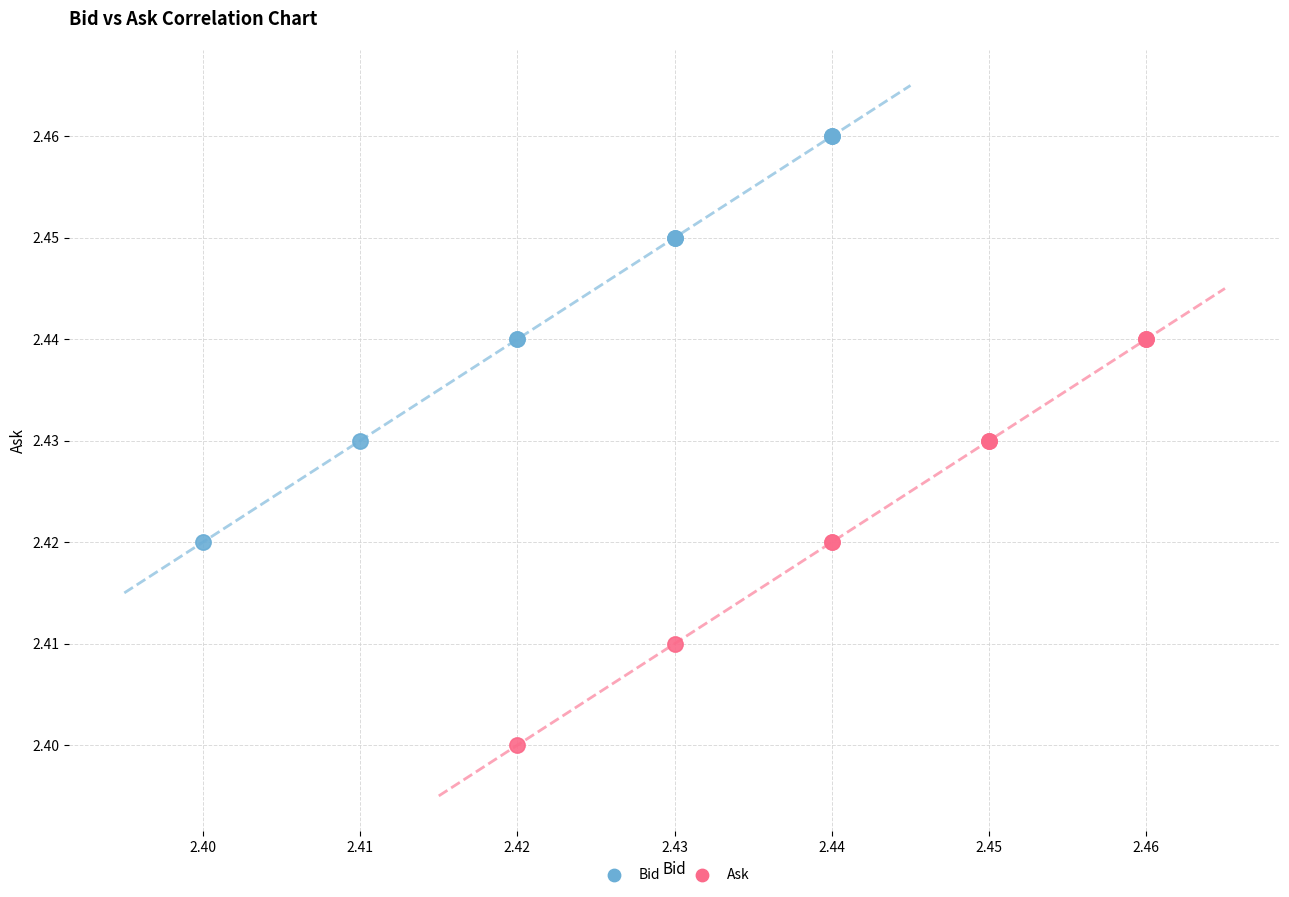

What are all the series names shown in the legend?

Bid, Ask